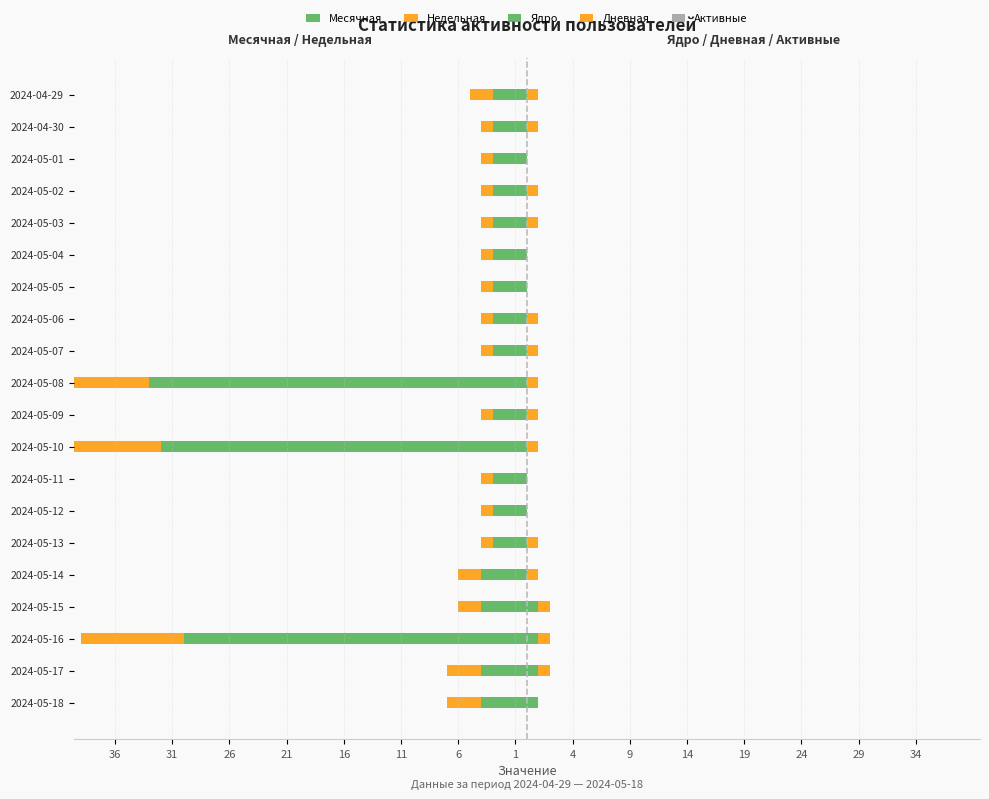

Count the Ядро values in the range 0 to 1.

20